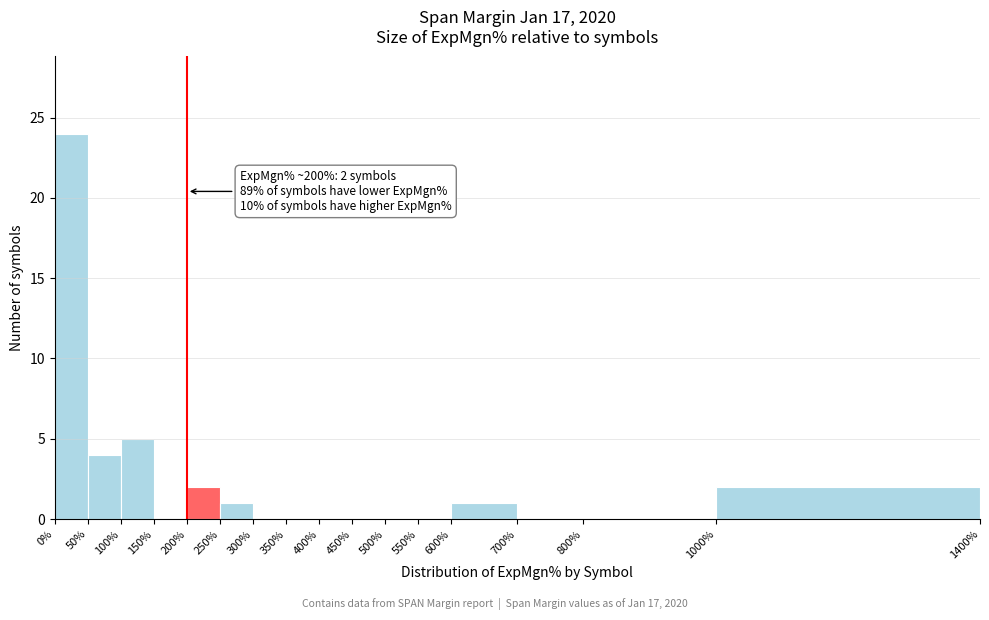

Which range on the x-axis has the tallest bar?

0% to 50%